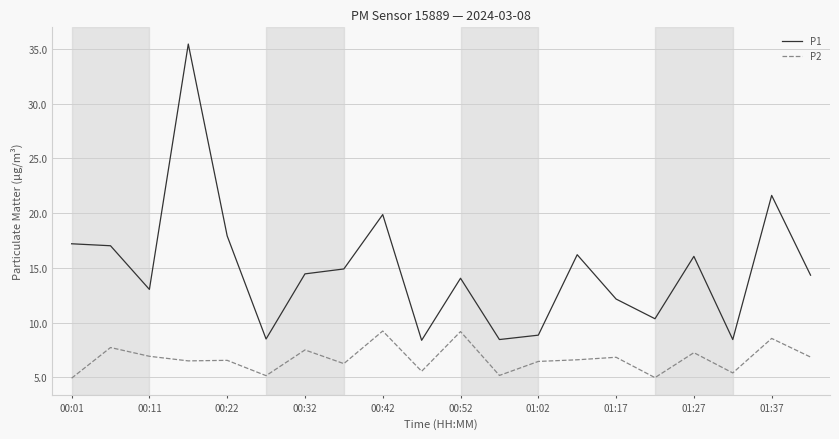

Which series has the largest total across all categories?

P1